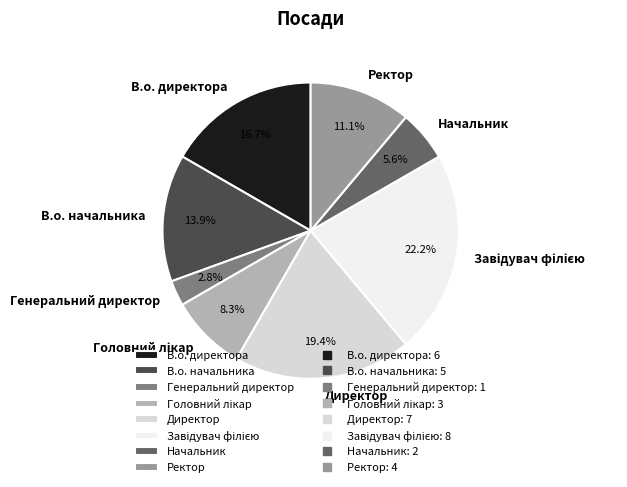

How much of the chart is everything except Ректор?

88.9%